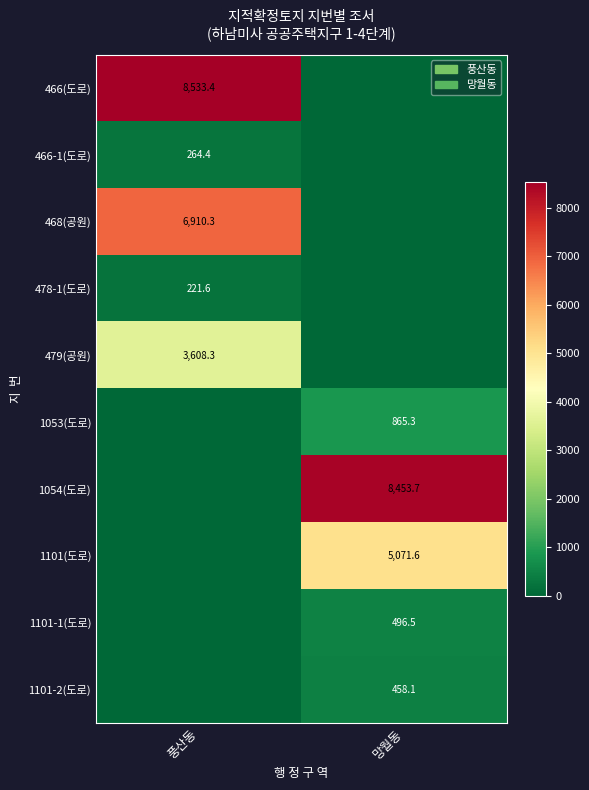

The value of 479(공원) at 풍산동 is 3608.3. True or false?

True